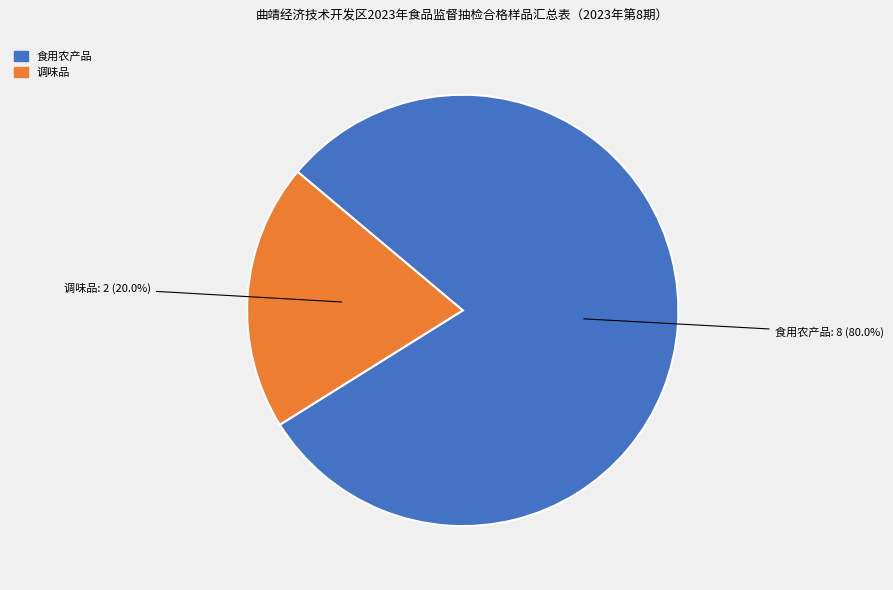

What is the total percentage of 食用农产品 and 调味品?

100.0%